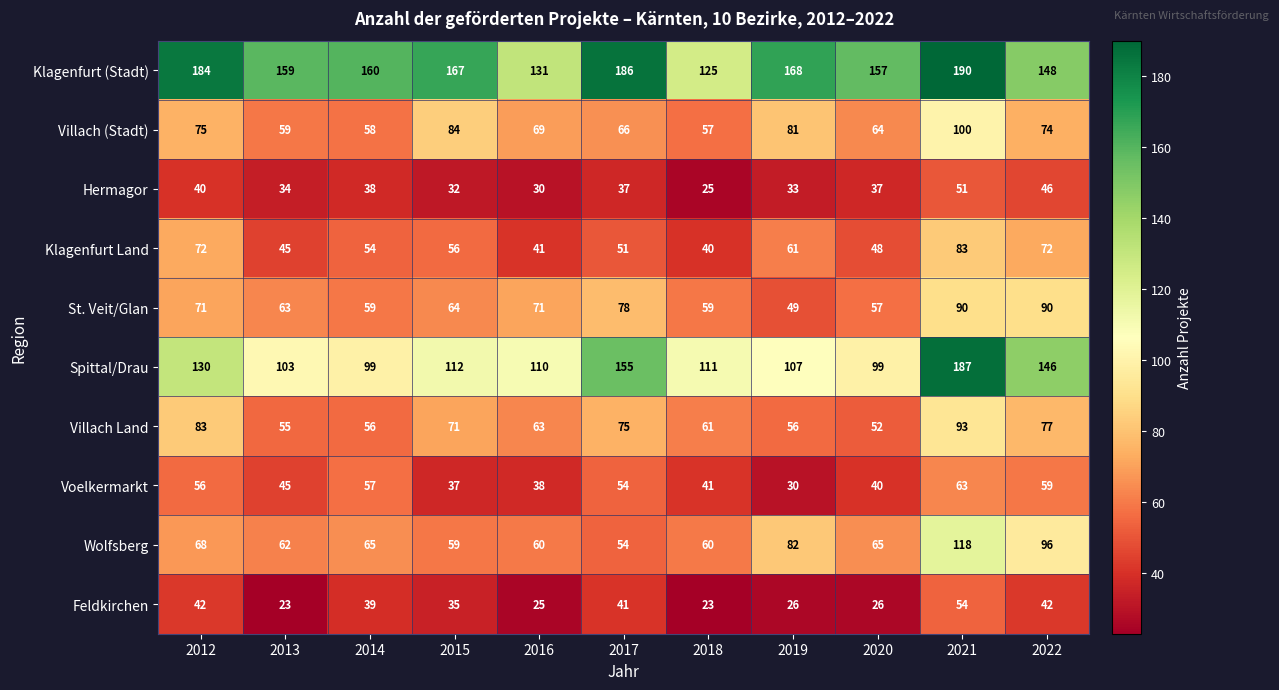

What value does the Spittal/Drau series have at 2020, to the nearest 5?

100